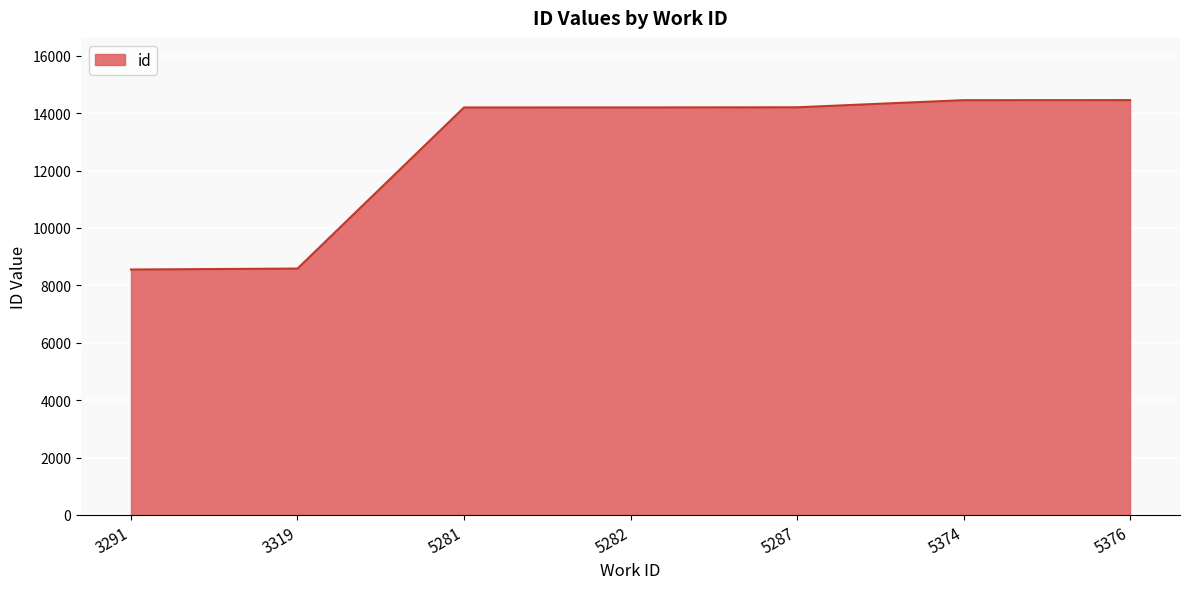

What is the maximum value shown in the chart?

14455